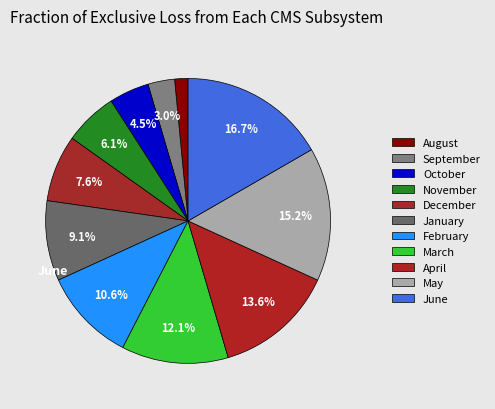

Which category has the biggest portion of the pie?

June